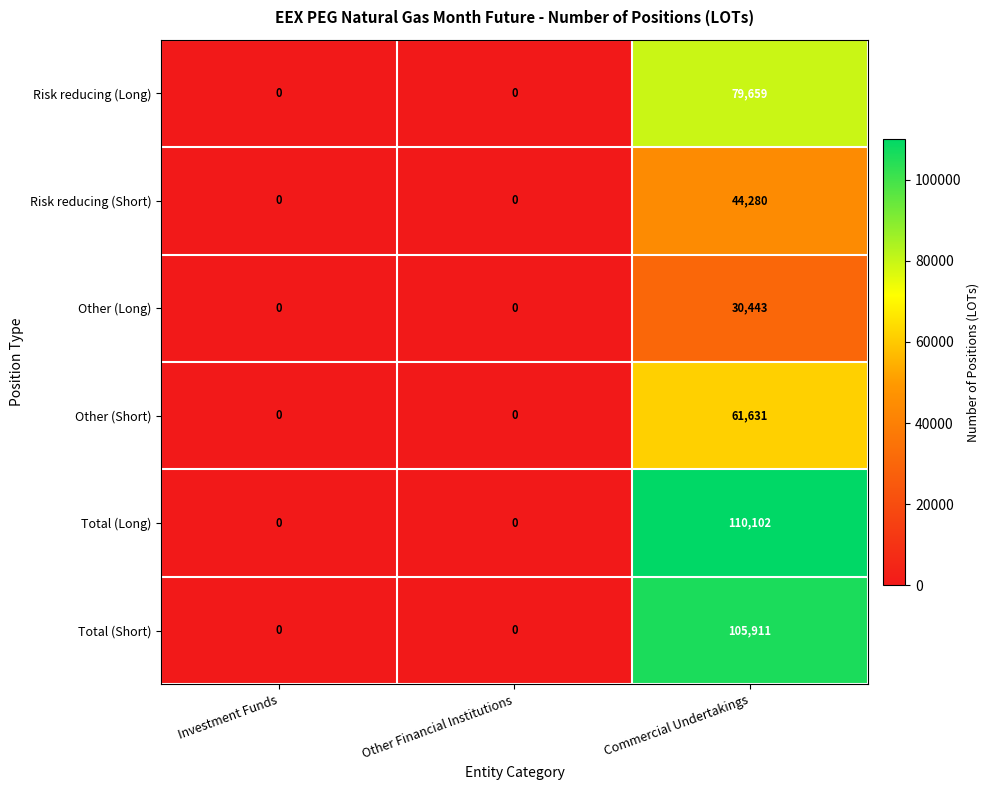

Reading left to right, transcribe all the data shown in this chart.

Risk reducing (Long): Investment Funds=0	Other Financial Institutions=0	Commercial Undertakings=79659
Risk reducing (Short): Investment Funds=0	Other Financial Institutions=0	Commercial Undertakings=44280
Other (Long): Investment Funds=0	Other Financial Institutions=0	Commercial Undertakings=30443
Other (Short): Investment Funds=0	Other Financial Institutions=0	Commercial Undertakings=61631
Total (Long): Investment Funds=0	Other Financial Institutions=0	Commercial Undertakings=110102
Total (Short): Investment Funds=0	Other Financial Institutions=0	Commercial Undertakings=105911